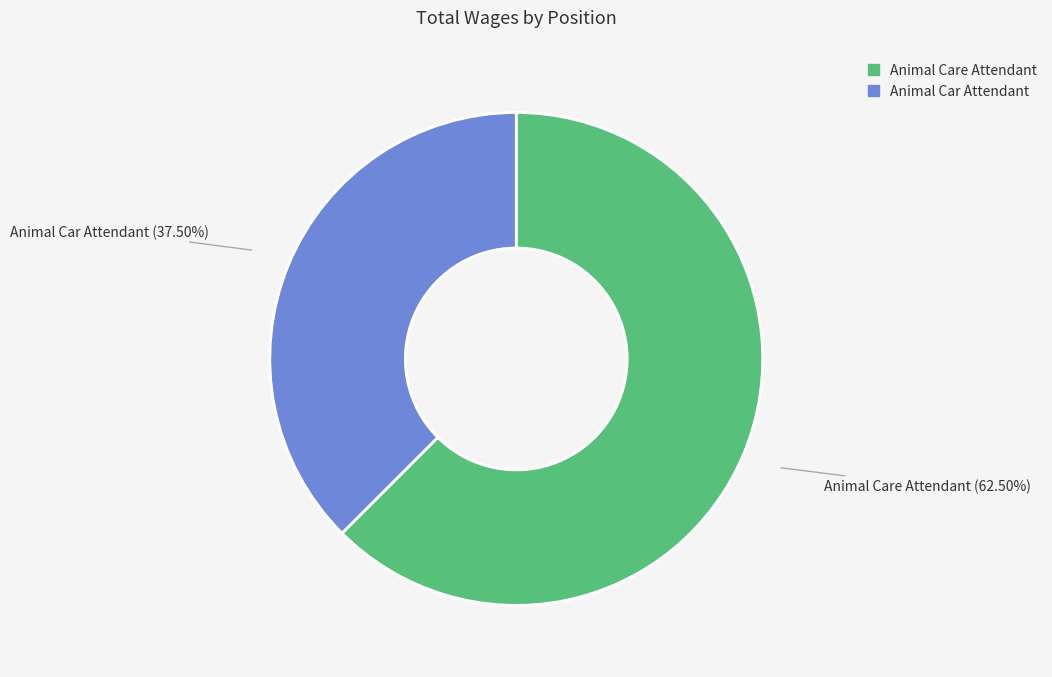

Does Animal Care Attendant represent more than half of the total?

Yes